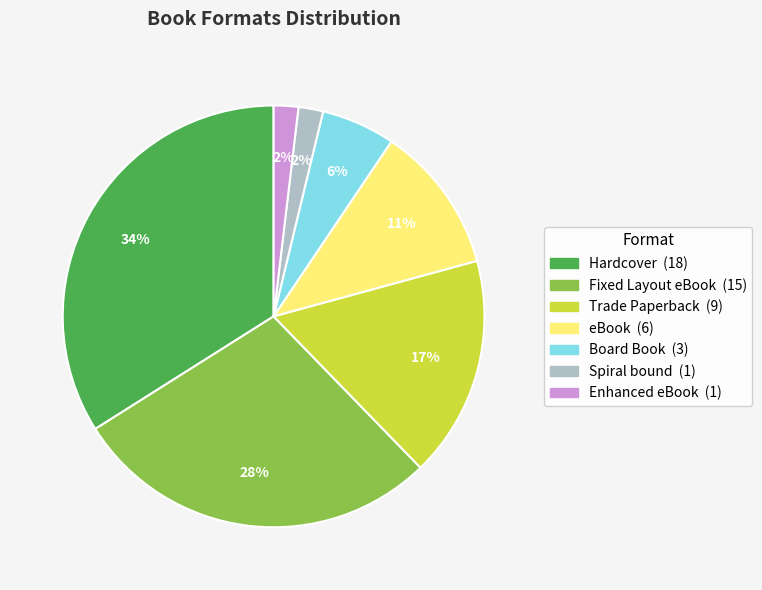

What percentage is the Spiral bound slice, to the nearest percent?

2%